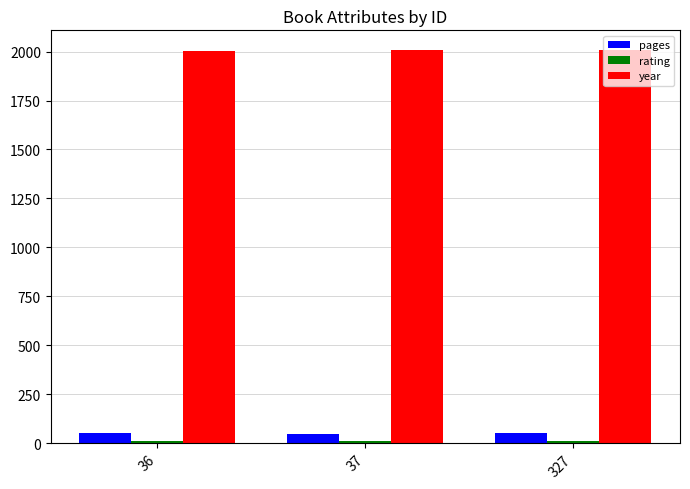

Count the number of categories in the chart.

3